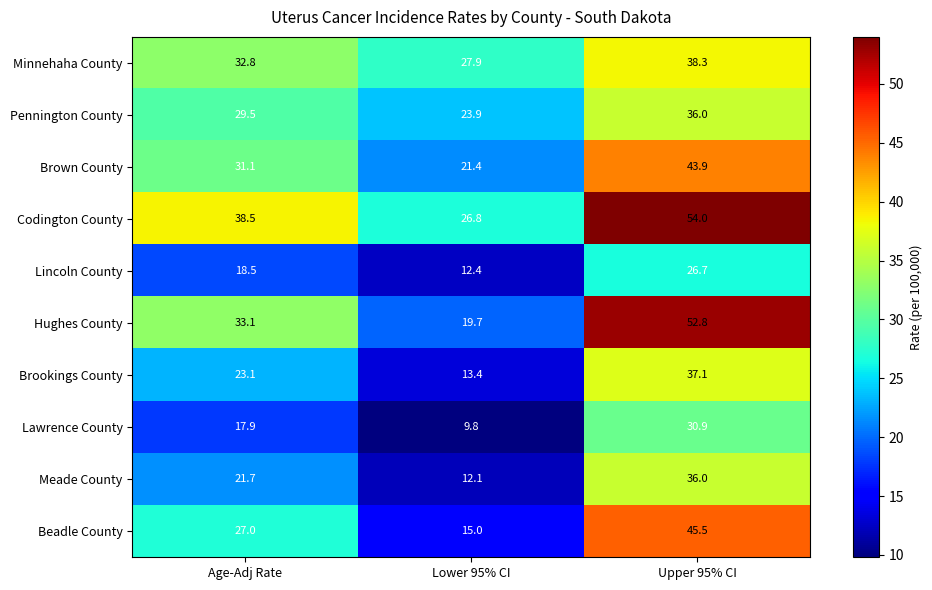

Reading left to right, list all the values displayed in this chart.

Minnehaha County: Age-Adj Rate=32.8	Lower 95% CI=27.9	Upper 95% CI=38.3
Pennington County: Age-Adj Rate=29.5	Lower 95% CI=23.9	Upper 95% CI=36.0
Brown County: Age-Adj Rate=31.1	Lower 95% CI=21.4	Upper 95% CI=43.9
Codington County: Age-Adj Rate=38.5	Lower 95% CI=26.8	Upper 95% CI=54.0
Lincoln County: Age-Adj Rate=18.5	Lower 95% CI=12.4	Upper 95% CI=26.7
Hughes County: Age-Adj Rate=33.1	Lower 95% CI=19.7	Upper 95% CI=52.8
Brookings County: Age-Adj Rate=23.1	Lower 95% CI=13.4	Upper 95% CI=37.1
Lawrence County: Age-Adj Rate=17.9	Lower 95% CI=9.8	Upper 95% CI=30.9
Meade County: Age-Adj Rate=21.7	Lower 95% CI=12.1	Upper 95% CI=36.0
Beadle County: Age-Adj Rate=27.0	Lower 95% CI=15.0	Upper 95% CI=45.5